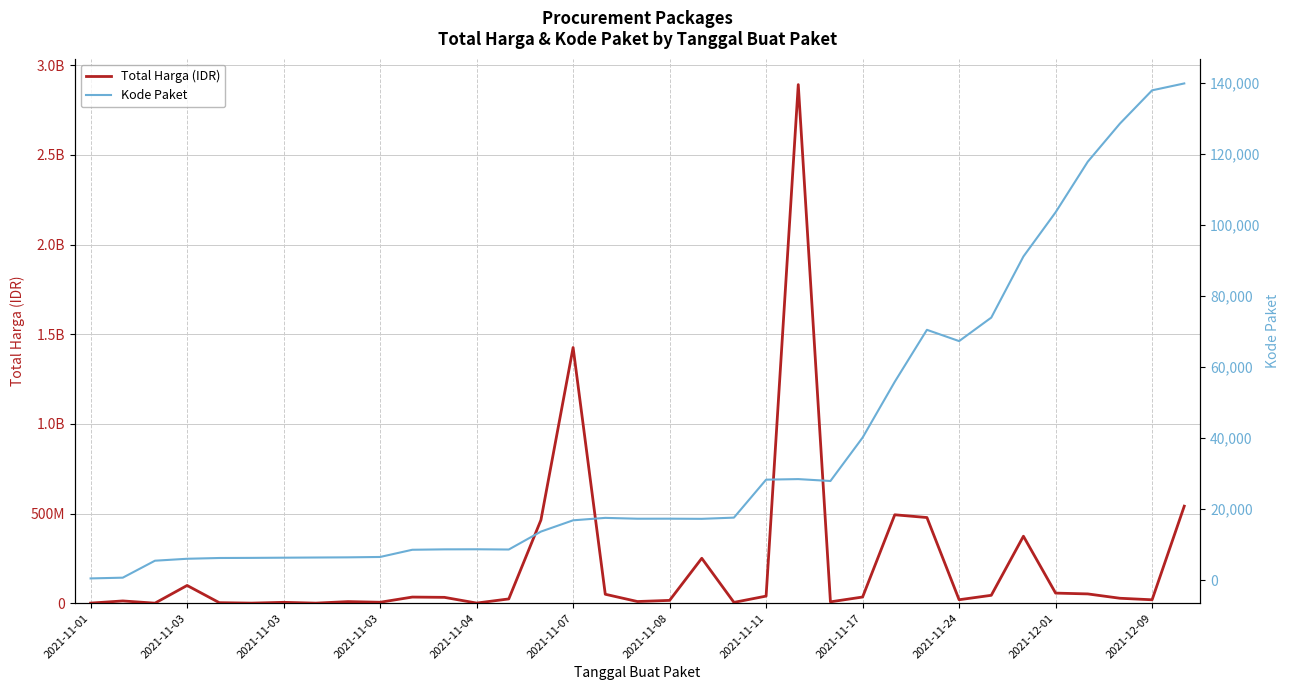

How many distinct data groups are displayed?

2